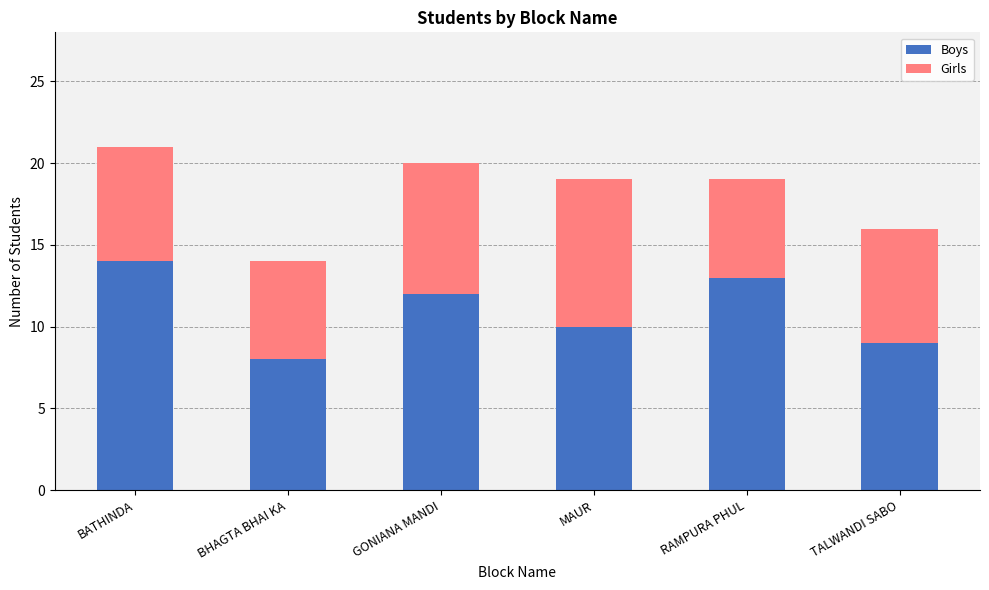

Does the chart contain stacked bars?

Yes